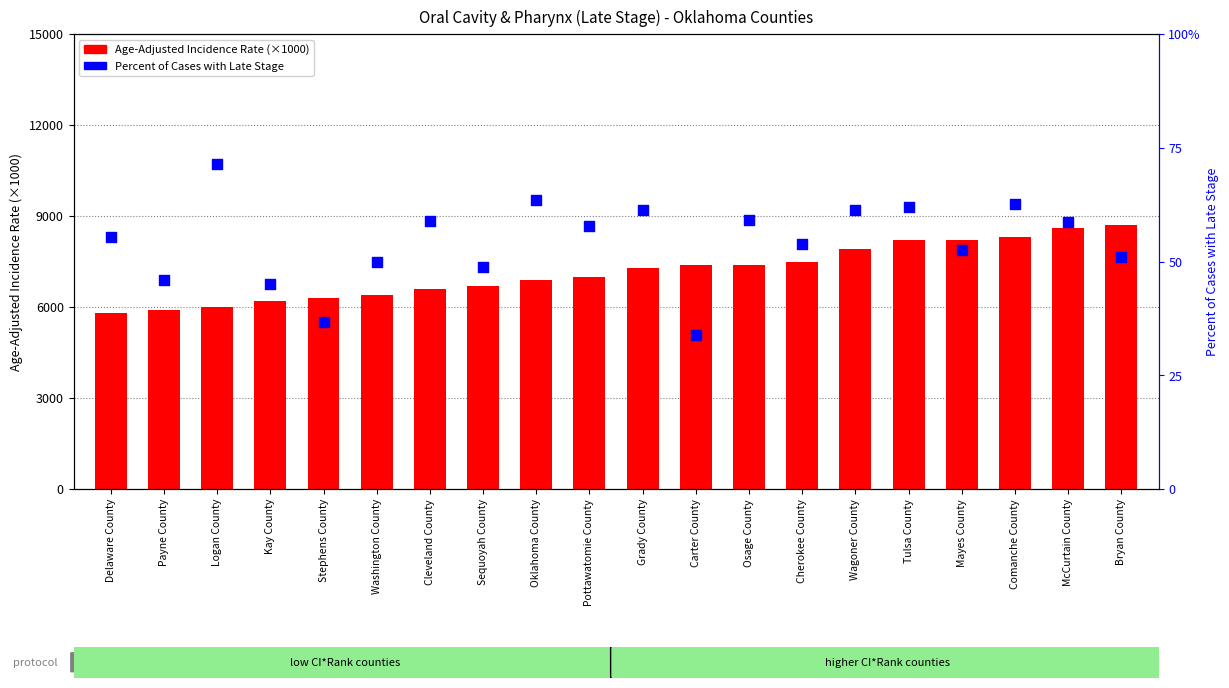

Which series reaches the minimum Y coordinate?

Percent of Cases with Late Stage